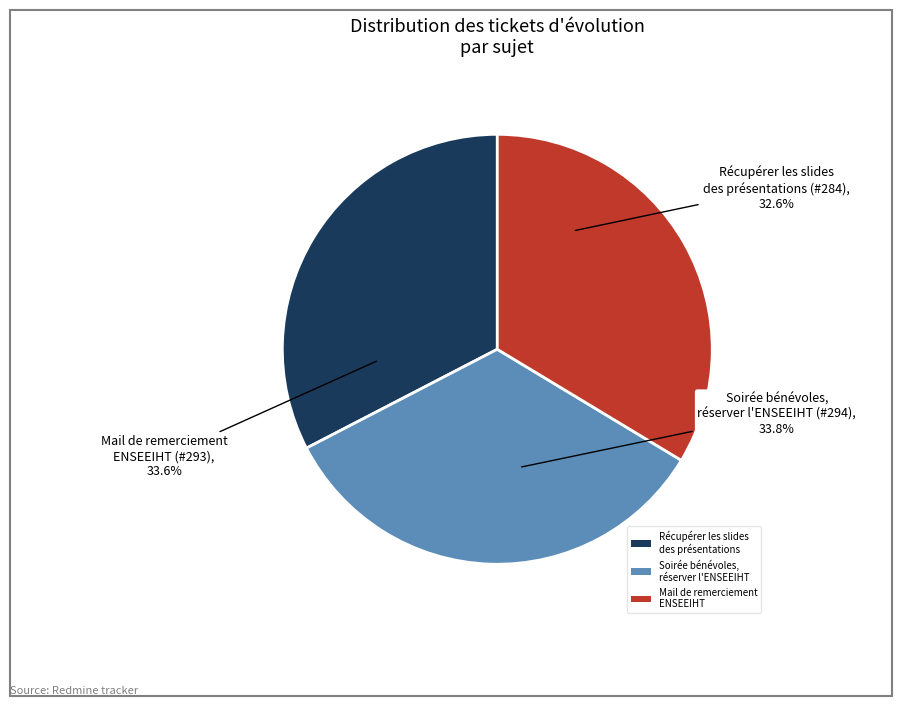

To the nearest percent, what is the combined percentage of Récupérer les slides
des présentations and Soirée bénévoles,
réserver l'ENSEEIHT?

66%